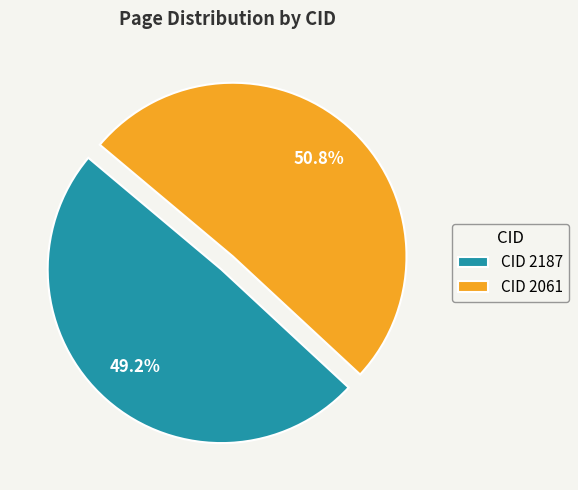

Which has a higher value, CID 2061 or CID 2187?

CID 2061